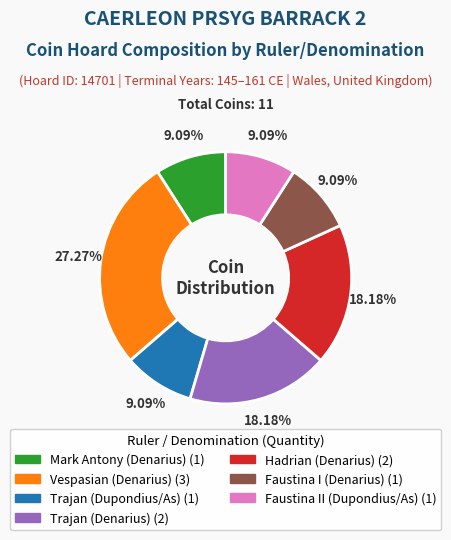

Do Hadrian (Denarius) and Trajan (Denarius) together represent more than half of the pie?

No